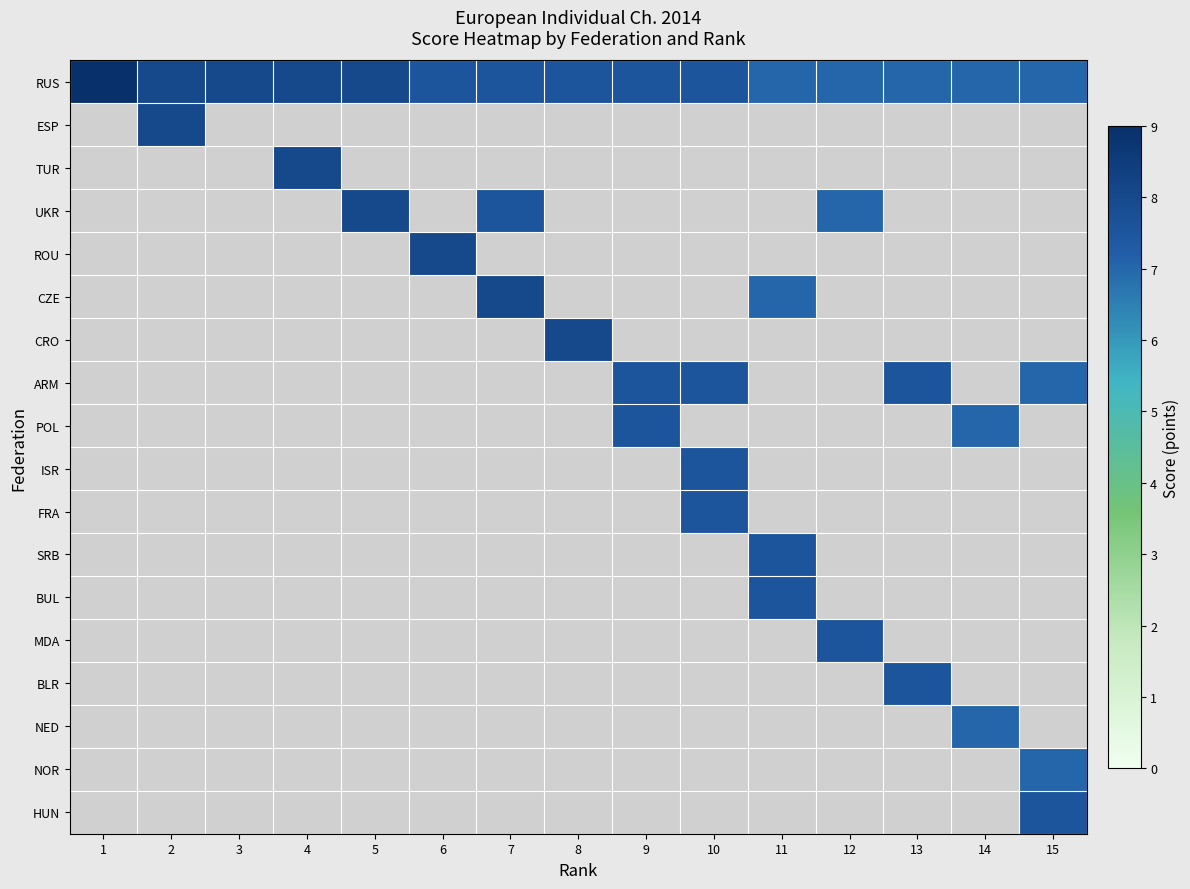

How many categories are shown in the chart?

15